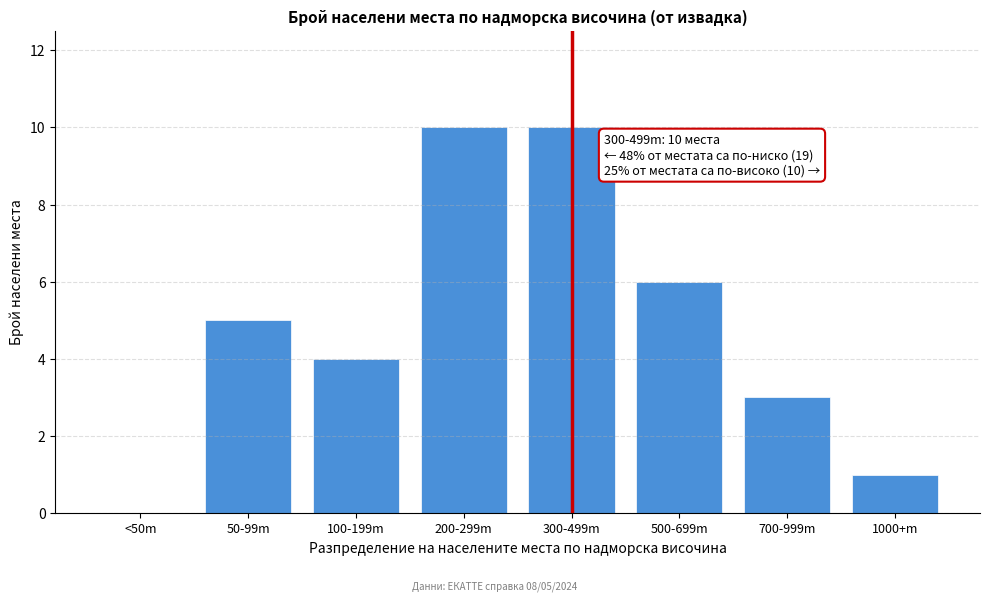

Reading right to left, extract all data points from this chart.

1000+m=1	700-999m=3	500-699m=6	300-499m=10	200-299m=10	100-199m=4	50-99m=5	<50m=0